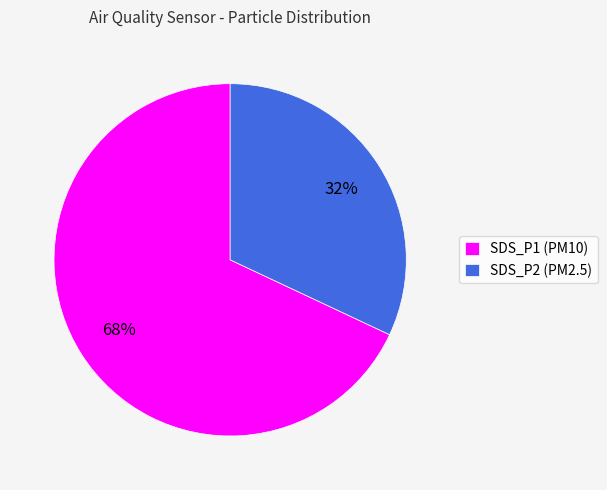

The SDS_P2 slice represents 18% of the pie. True or false?

False